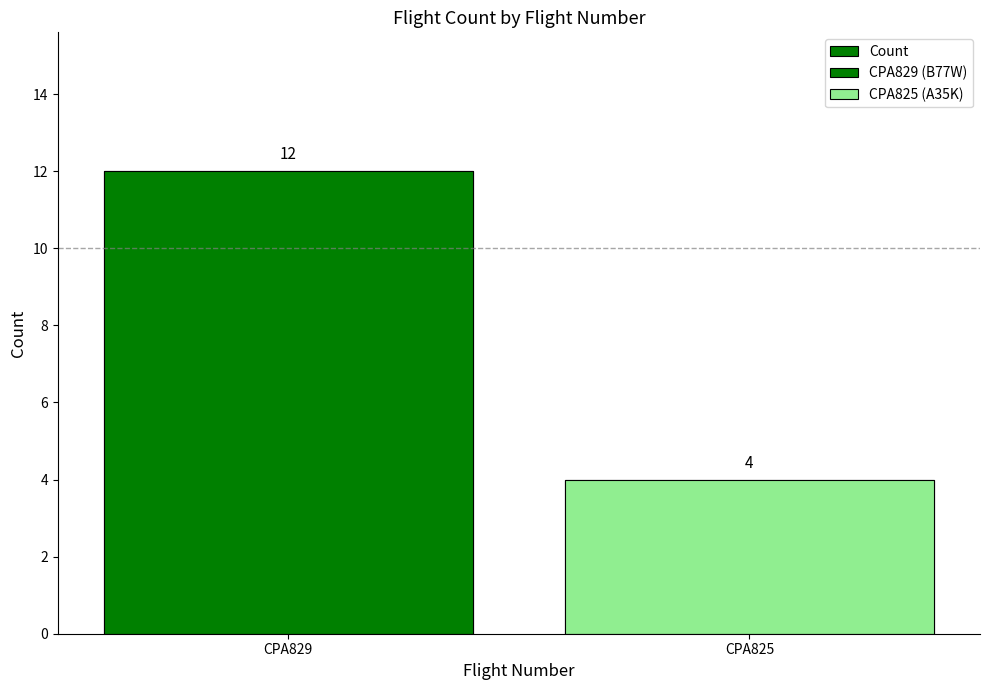

How many values are between 4 and 12?

2